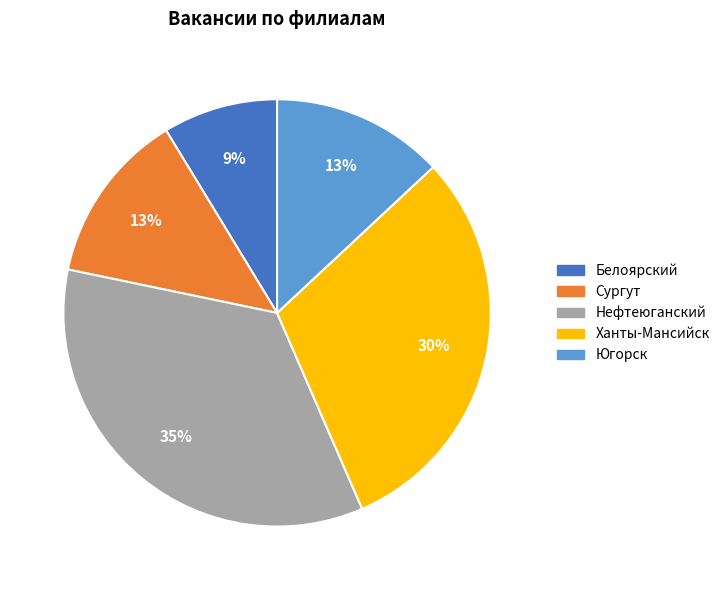

Does any single category account for the majority?

No